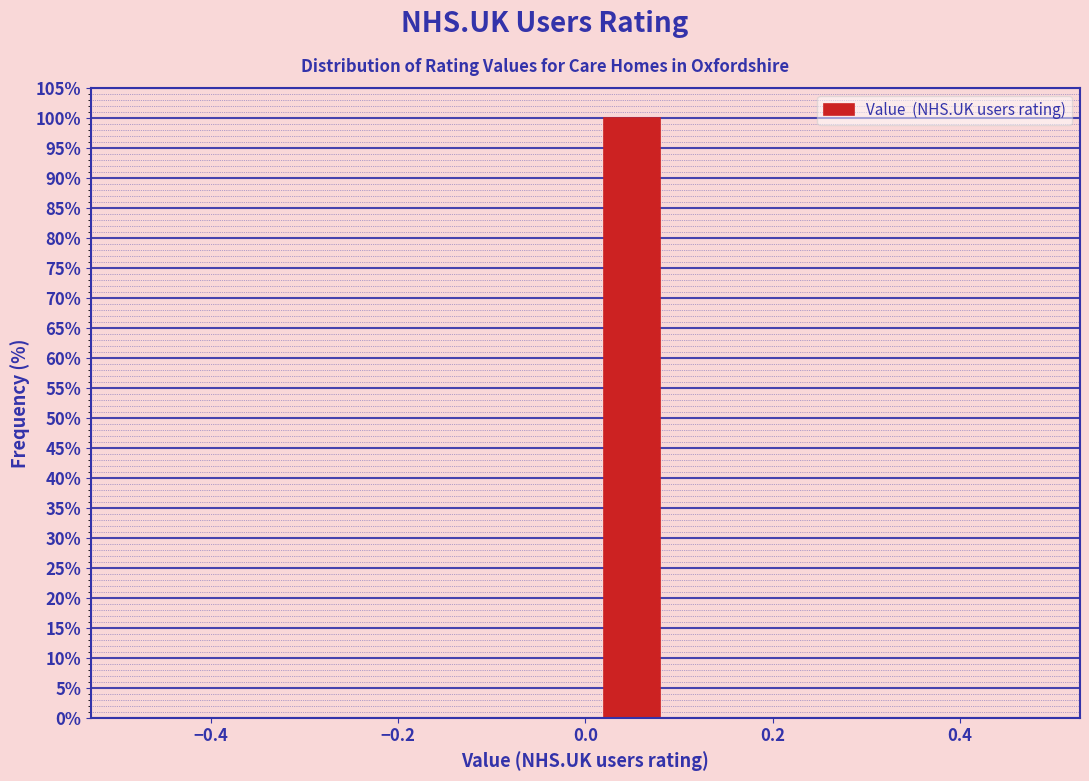

Over which range of the x-axis is the bar tallest?

0.0 to 0.1